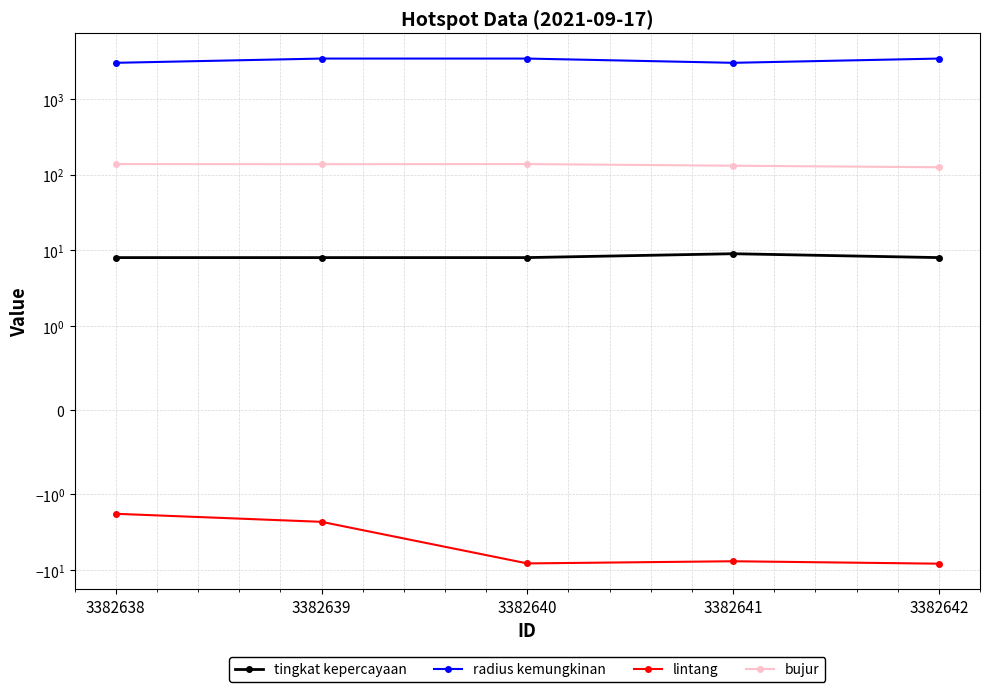

List the labels in order of radius kemungkinan value, smallest first.

3382638, 3382641, 3382639, 3382640, 3382642